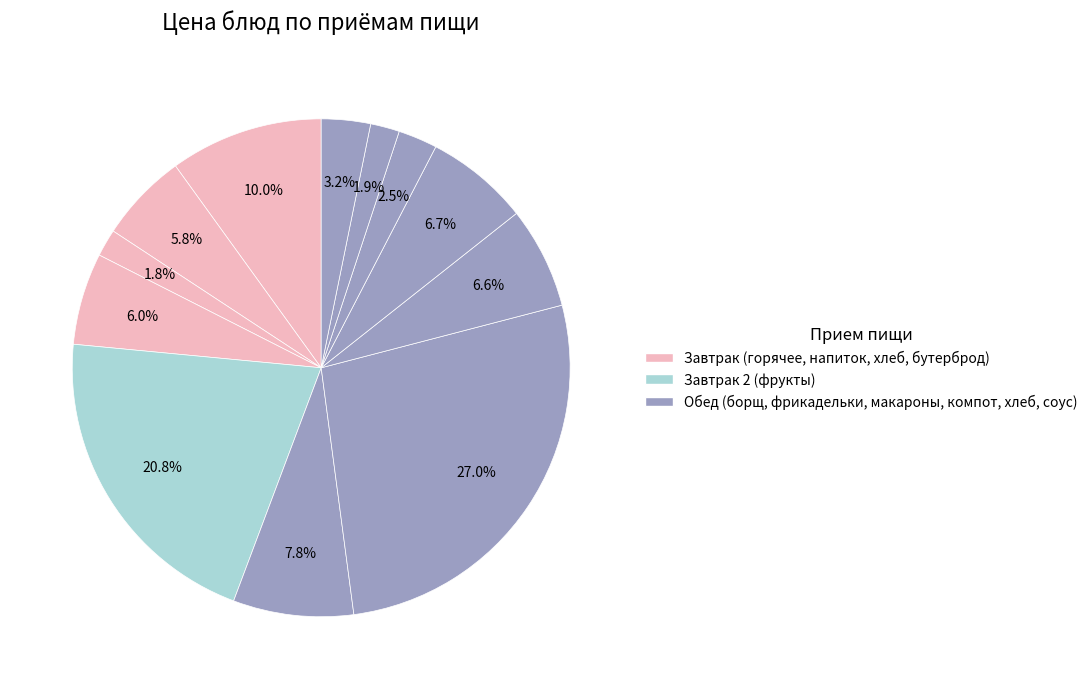

How many slices are in this pie chart?

12